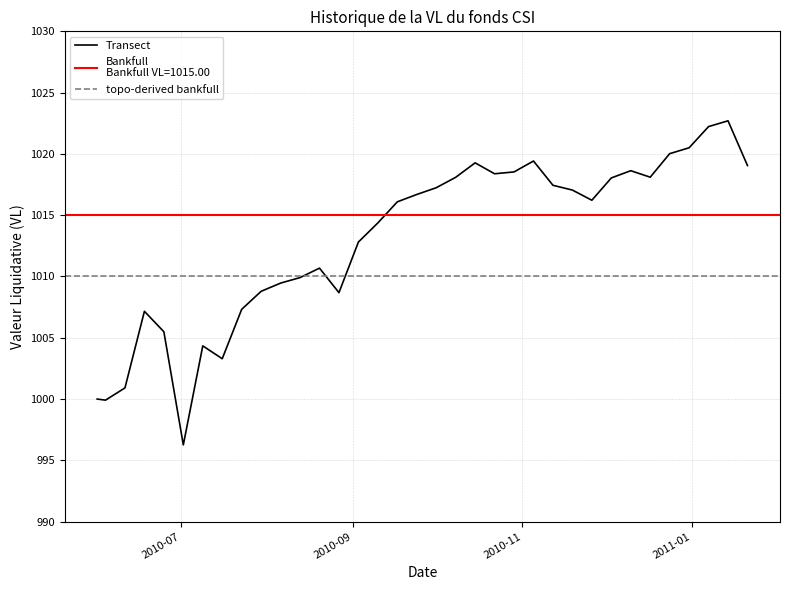

What is the lowest value of the Transect series?

996.3